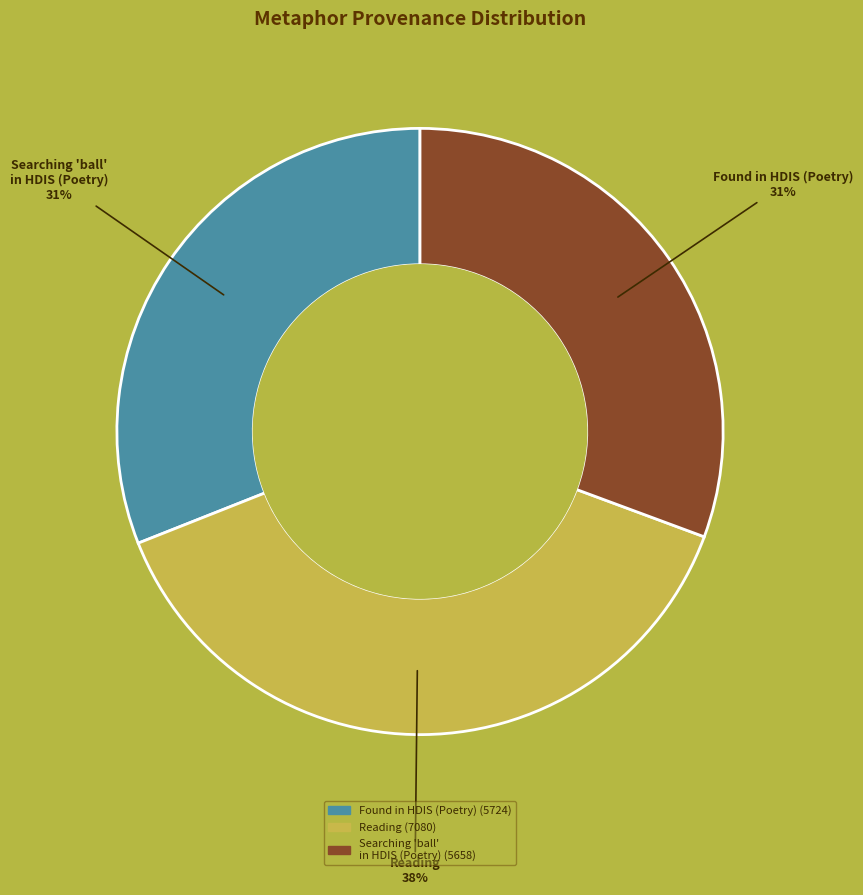

Which category has the biggest portion of the pie?

Reading